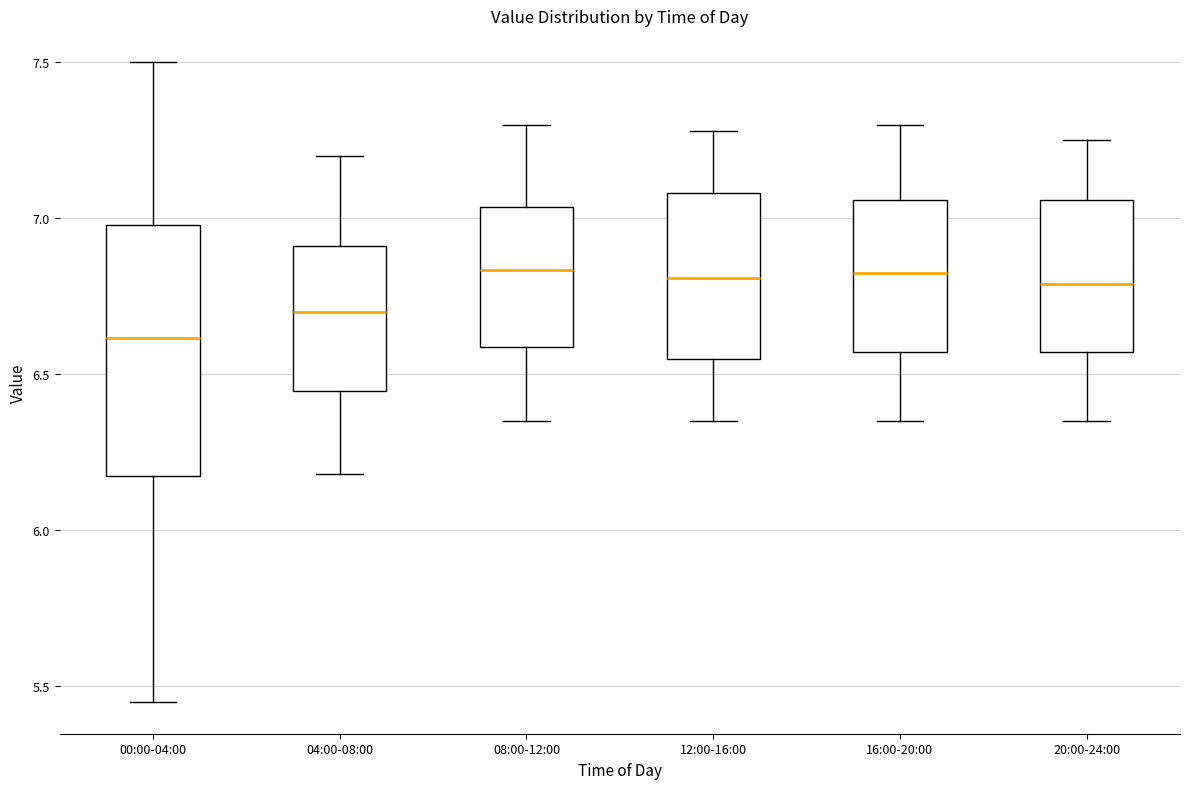

Which box is the tallest, from its lower edge to its upper edge?

00:00-04:00